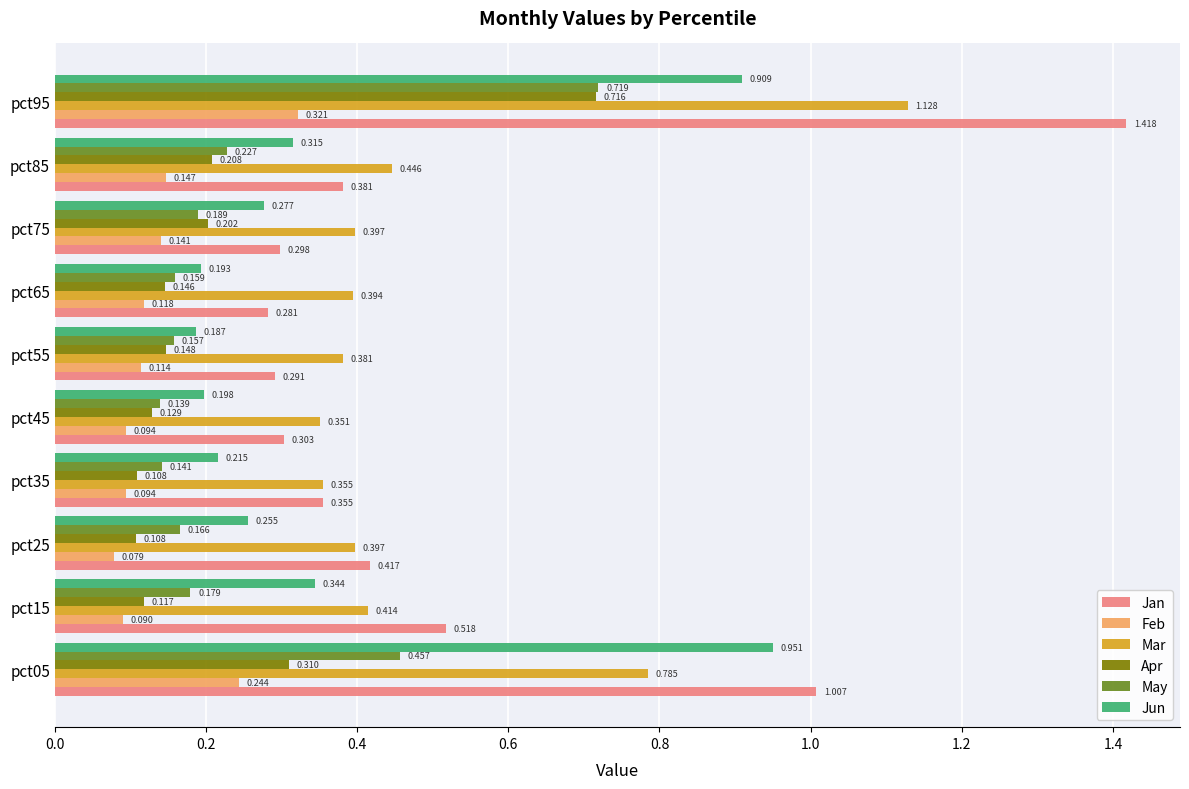

Which series has the largest total across all categories?

Jan